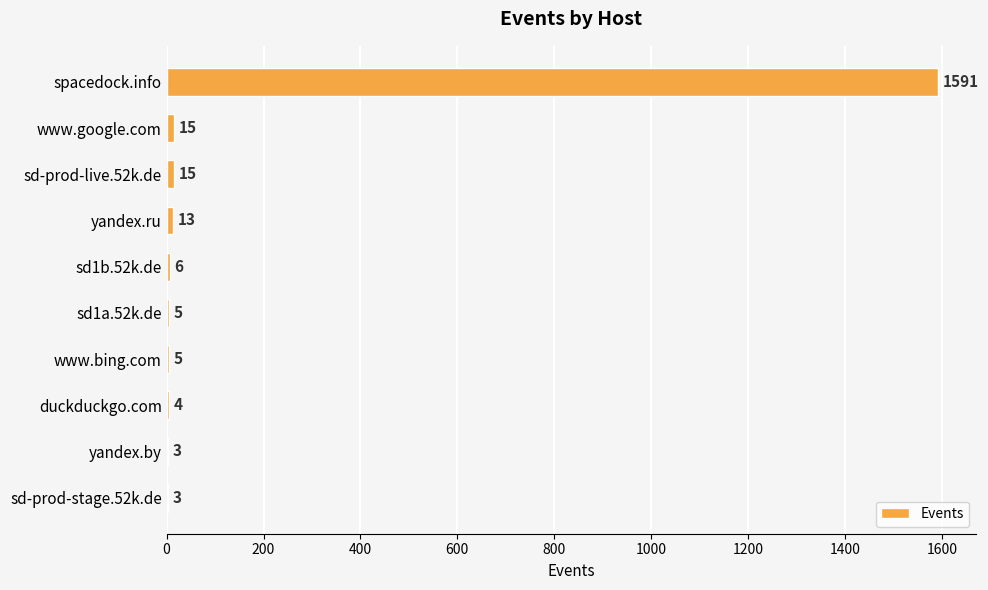

Is it true that the value at duckduckgo.com is 4?

True